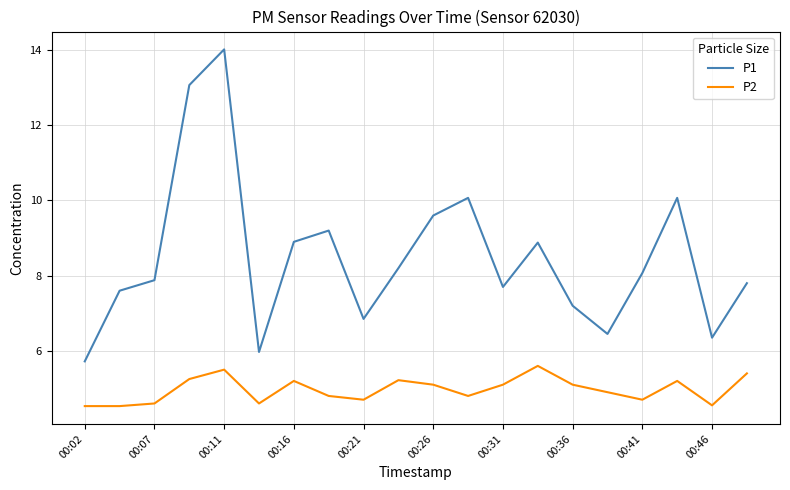

How many values in the P1 series exceed 8?

10